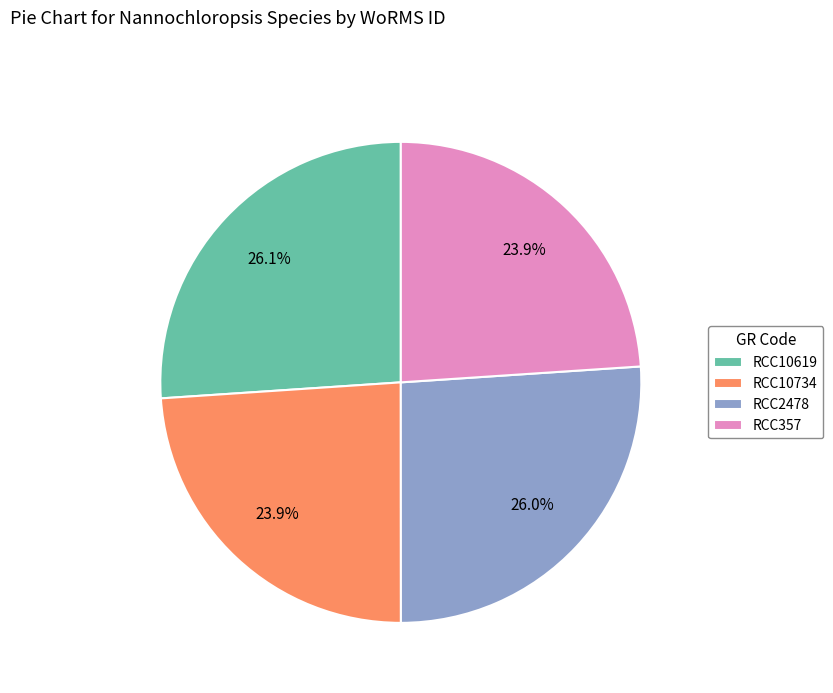

To the nearest percent, what is the difference between the largest and smallest slice percentages?

2%